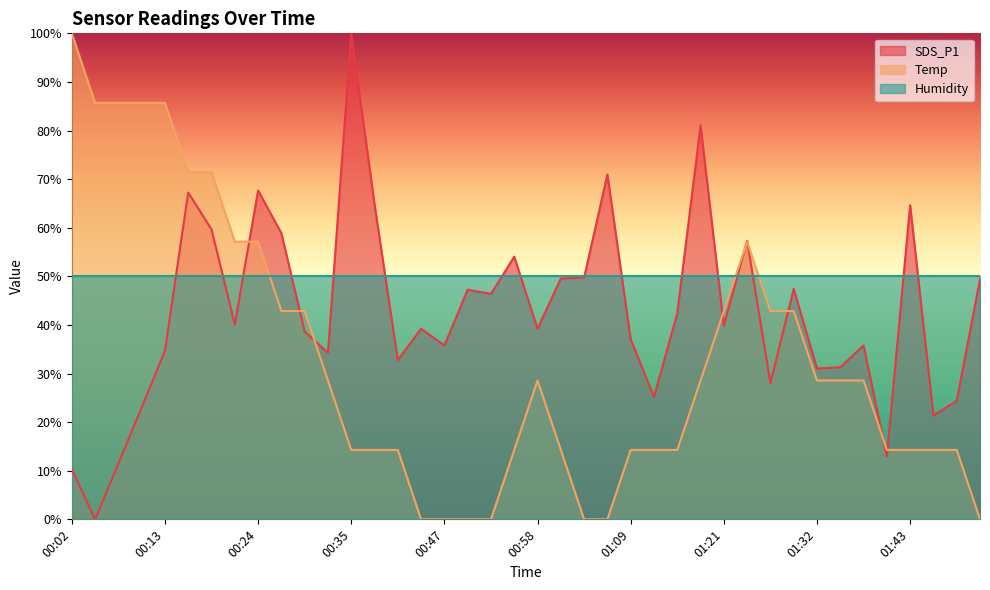

What is the total value across all series at 01:43?

128.9